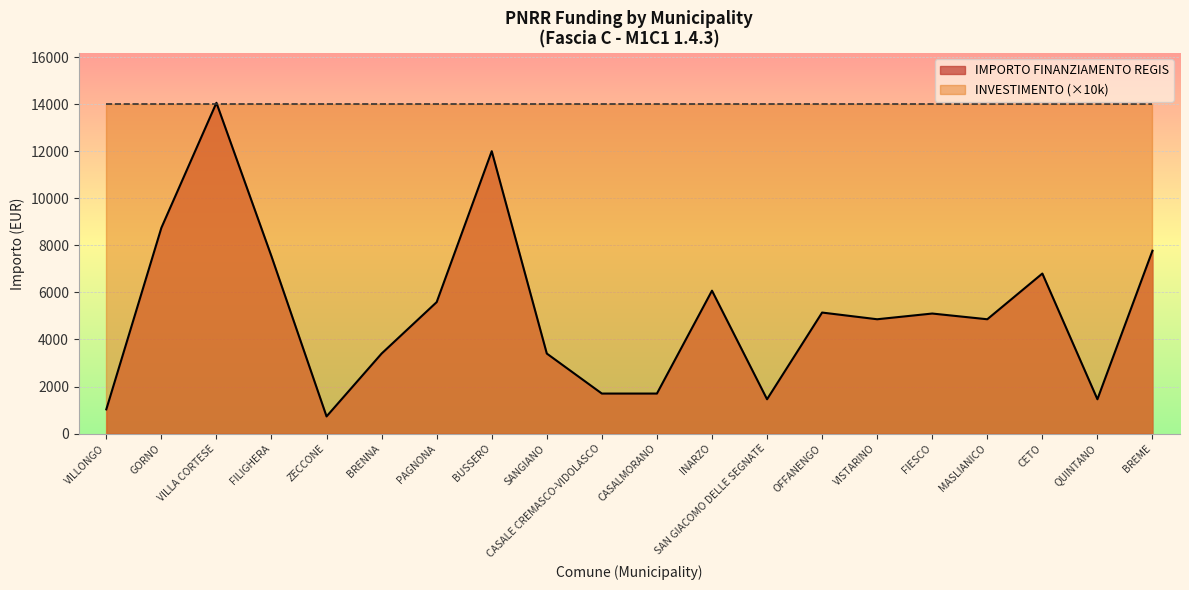

Rank the categories by value from lowest to highest.

ZECCONE, VILLONGO, SAN GIACOMO DELLE SEGNATE, QUINTANO, CASALE CREMASCO-VIDOLASCO, CASALMORANO, BRENNA, SANGIANO, VISTARINO, MASLIANICO, FIESCO, OFFANENGO, PAGNONA, INARZO, CETO, FILIGHERA, BREME, GORNO, BUSSERO, VILLA CORTESE